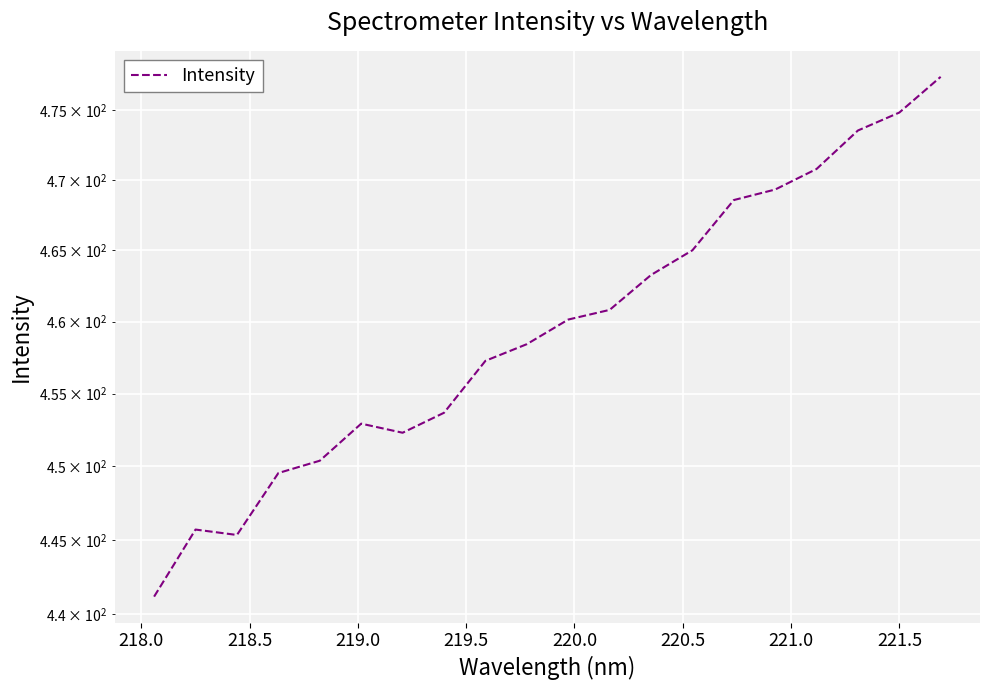

How many lines are shown in the chart?

1